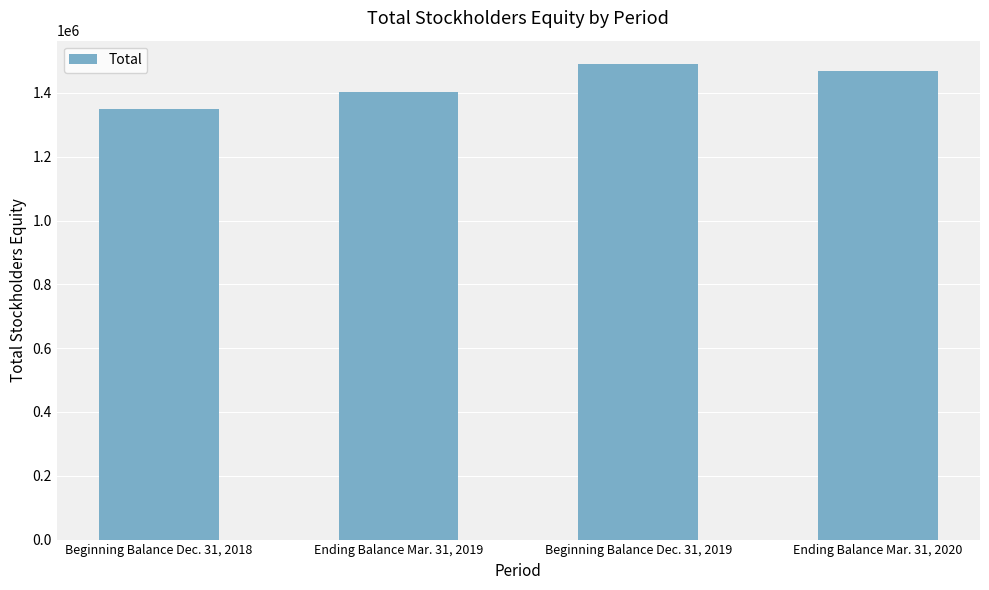

Count the values in the range 1402022 to 1489142.

3